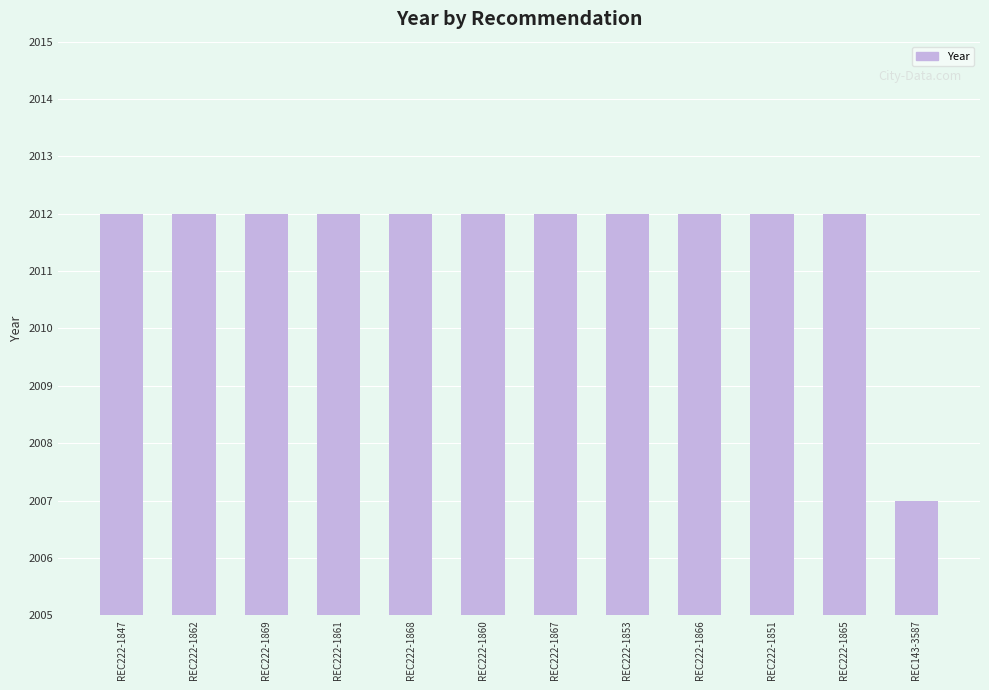

The value at REC222-1869 is 509. True or false?

False